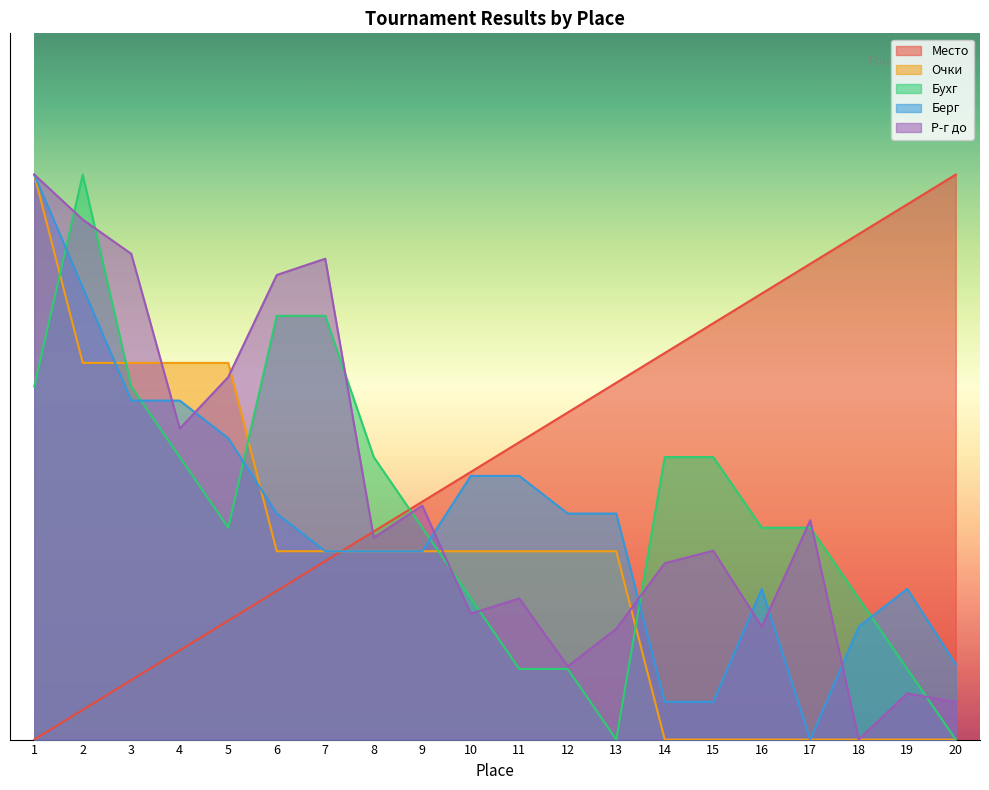

At which category is the sum across all series the highest?

1